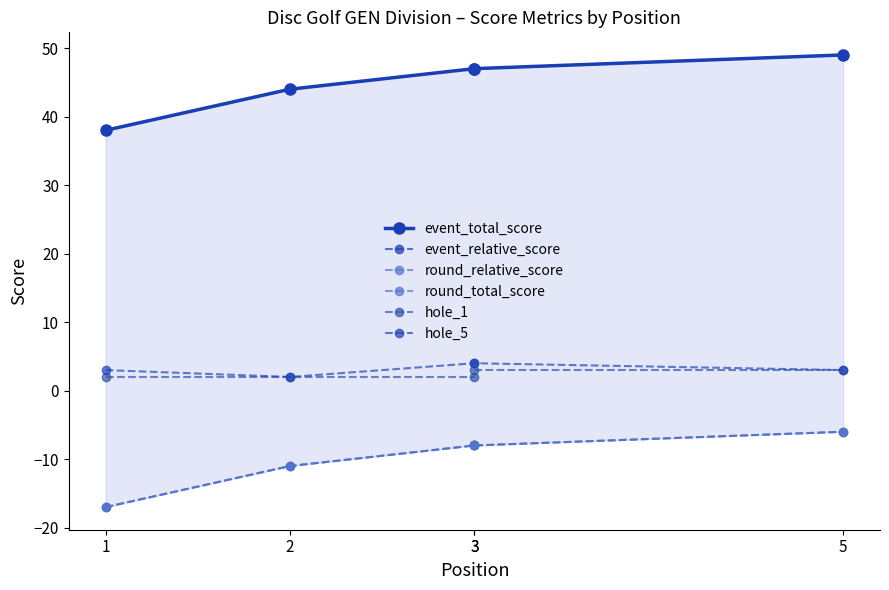

Is the value of event_total_score at 5 greater than the value of event_relative_score at 5?

Yes